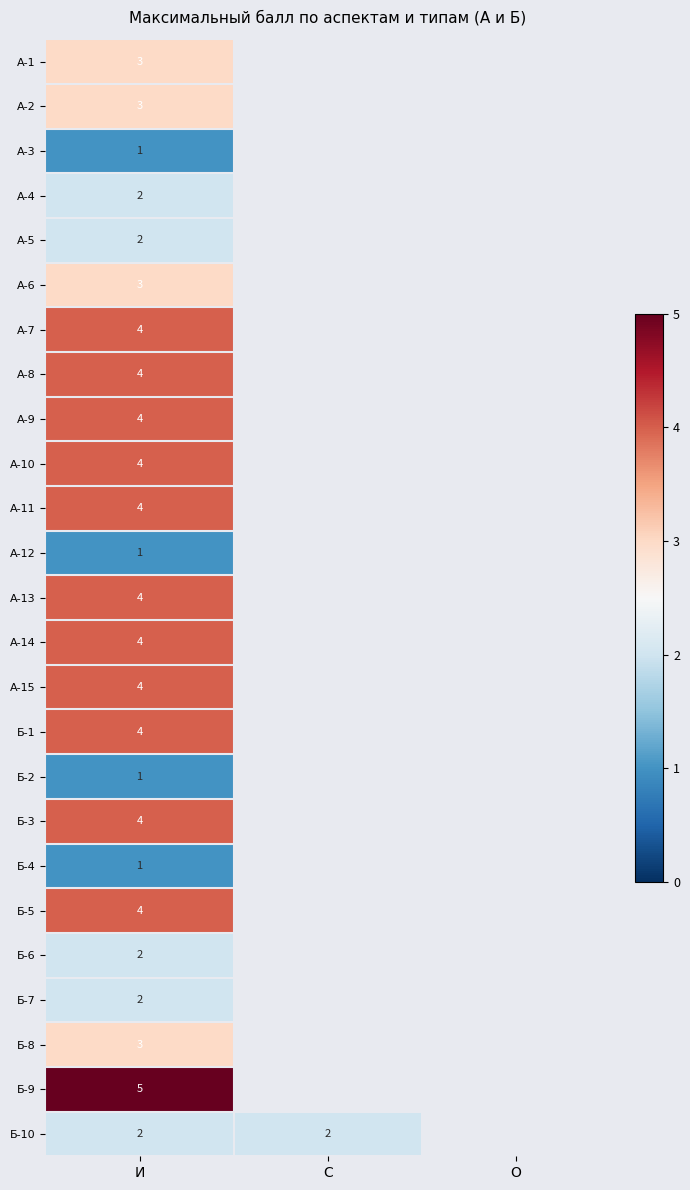

Is the value of Б-7 at И greater than the value of А-6 at И?

No